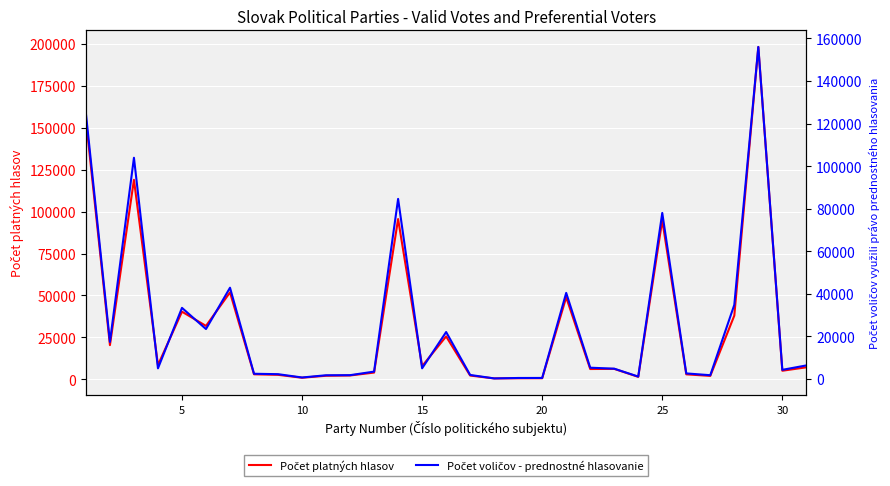

Is the value of Počet platných hlasov at 30 greater than the value of Počet voličov - prednostné hlasovanie at 30?

Yes